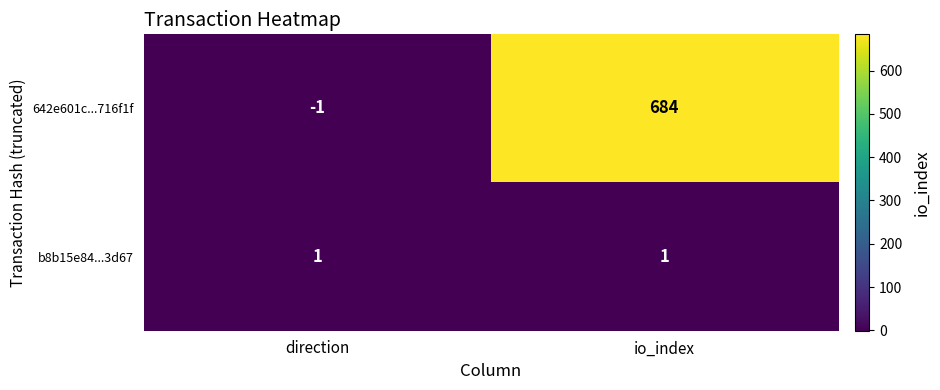

Which category has the highest value across all series?

io_index